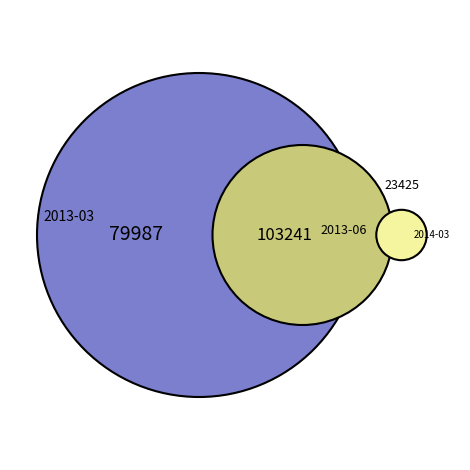

Does 2013-03 represent more than half of the total?

No